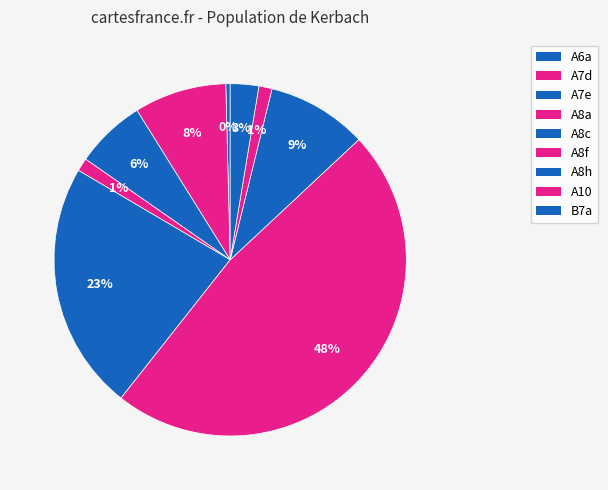

Is there any slice that represents more than half of the pie?

No